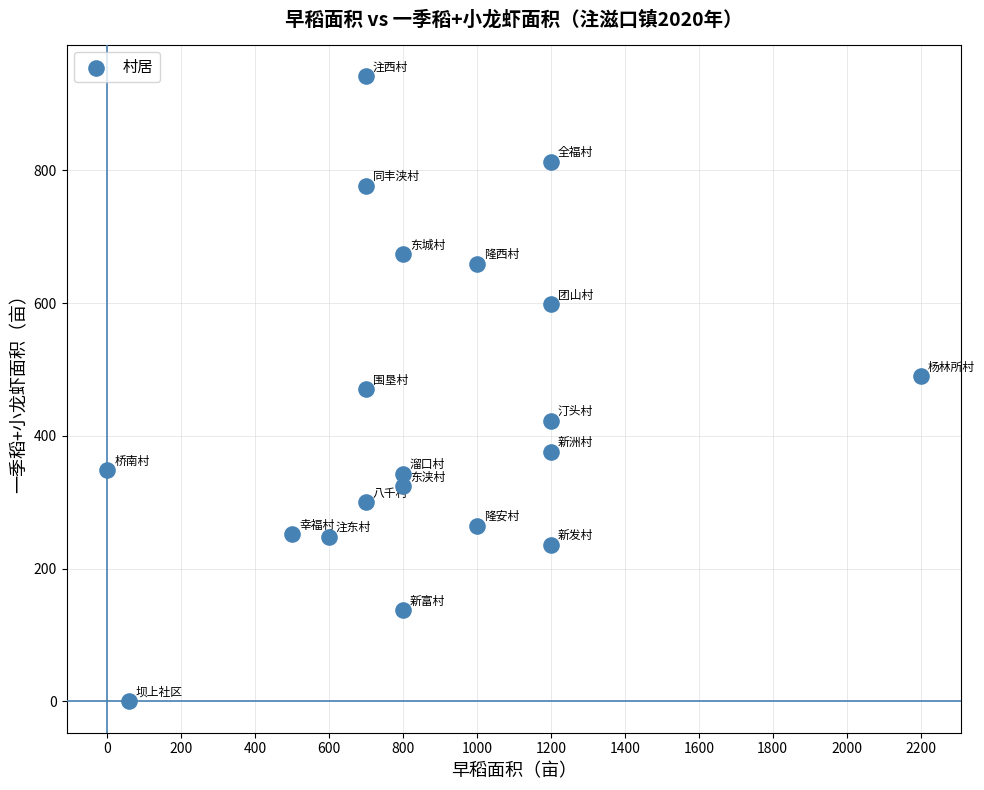

What is the range of X values (max minus min)?

2200